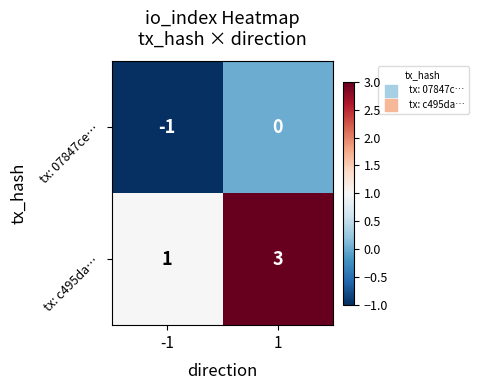

Is the value of tx: 07847ce… at 1 greater than the value of tx: c495da… at -1?

No